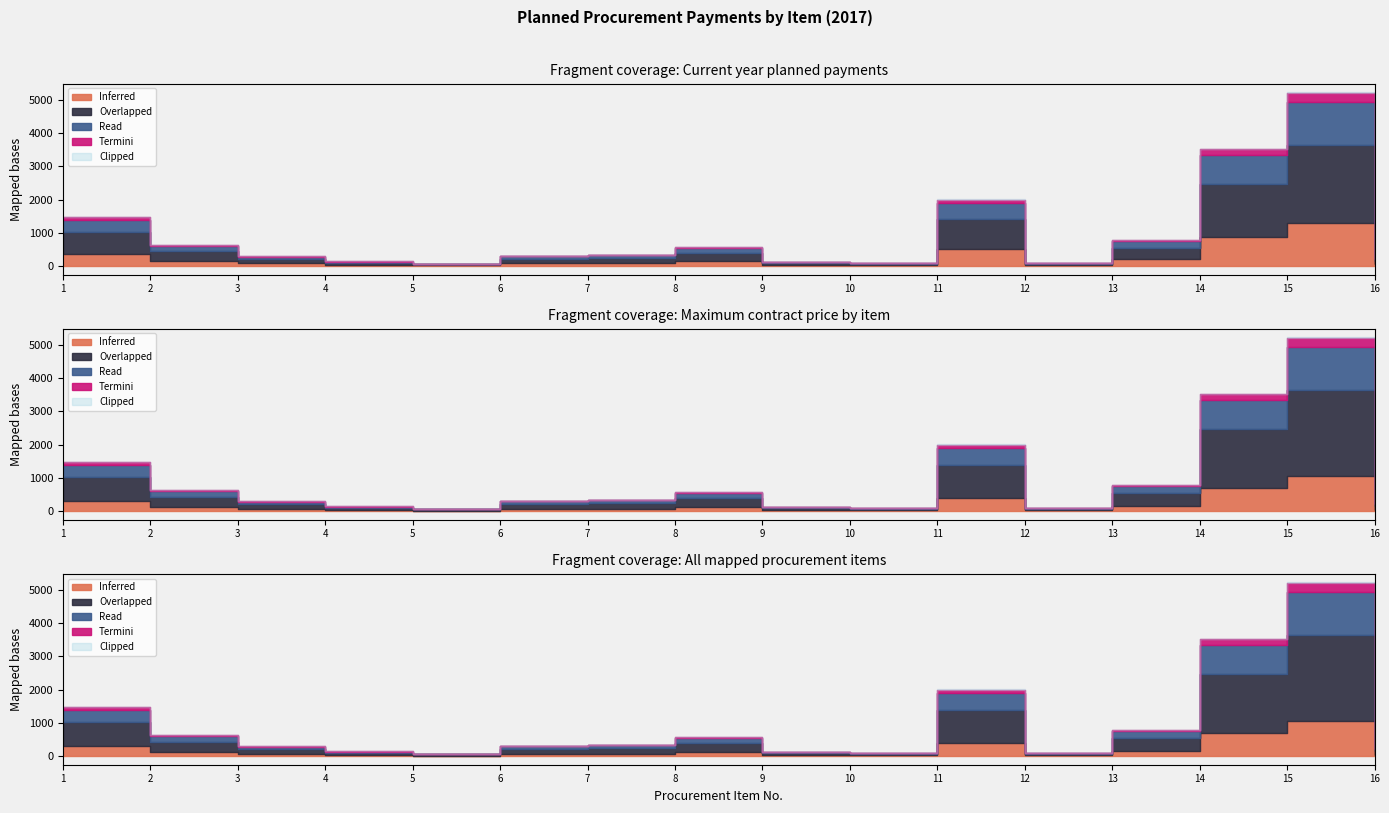

True or false: Second Plan Year (col_8) and Max Price (col_4) intersect in this chart.

False